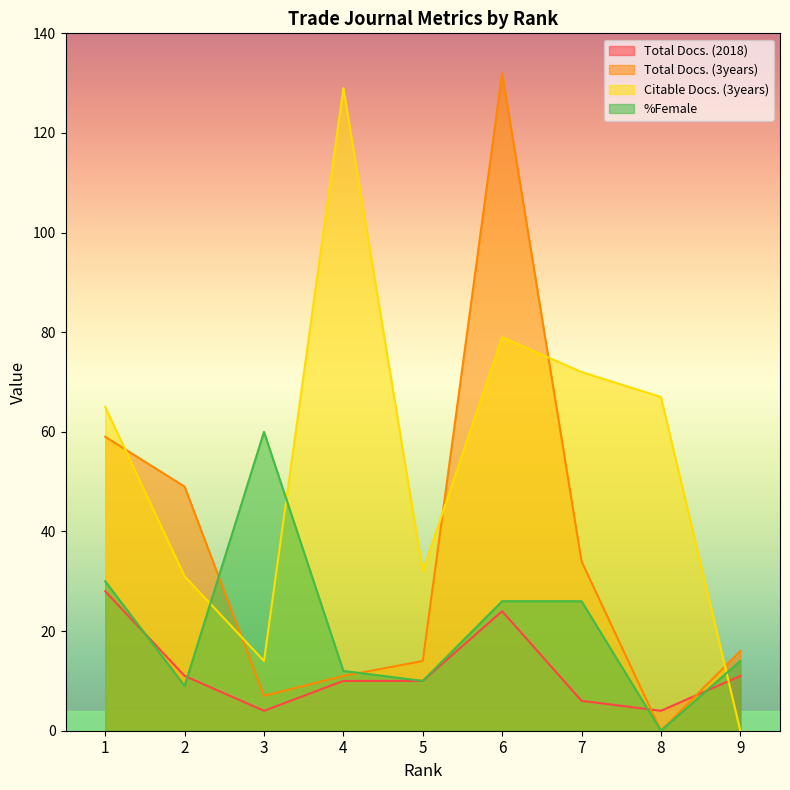

True or false: Total Docs. (3years) has more than 2 points higher than both neighbors.

False